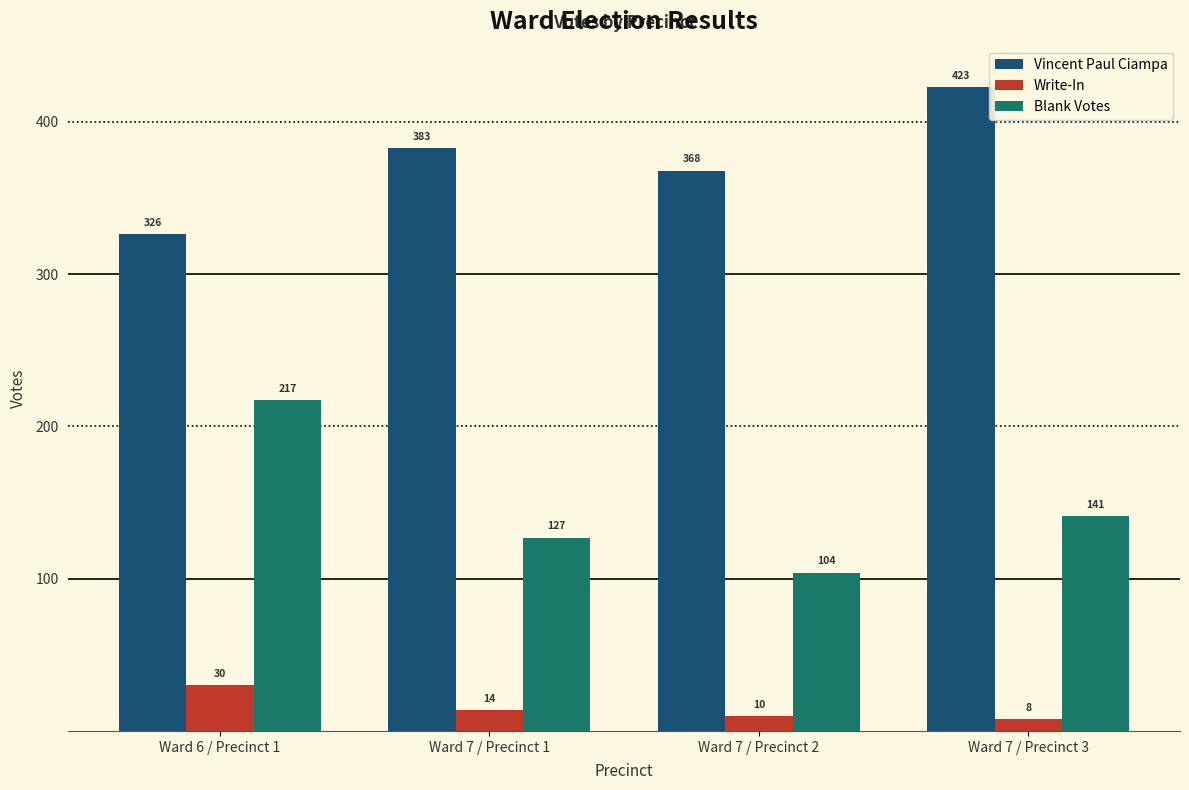

How many categories are shown in the chart?

4